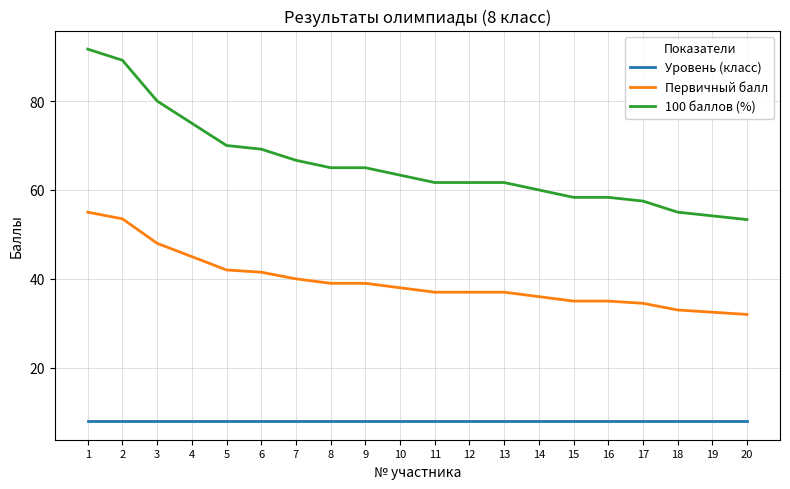

What is the difference between the maximum and minimum values in the 100 баллов (%) series?

38.3